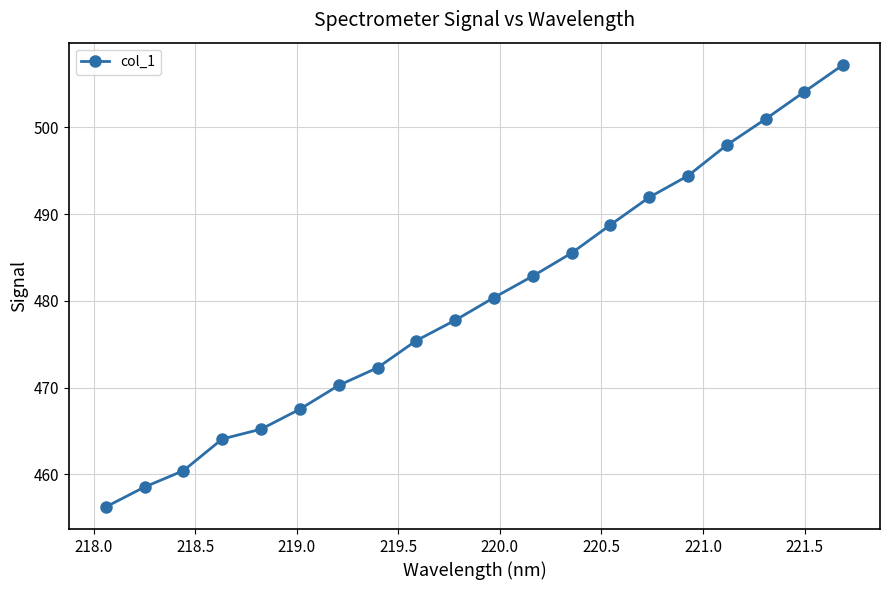

What is the sum of all values?

9601.7